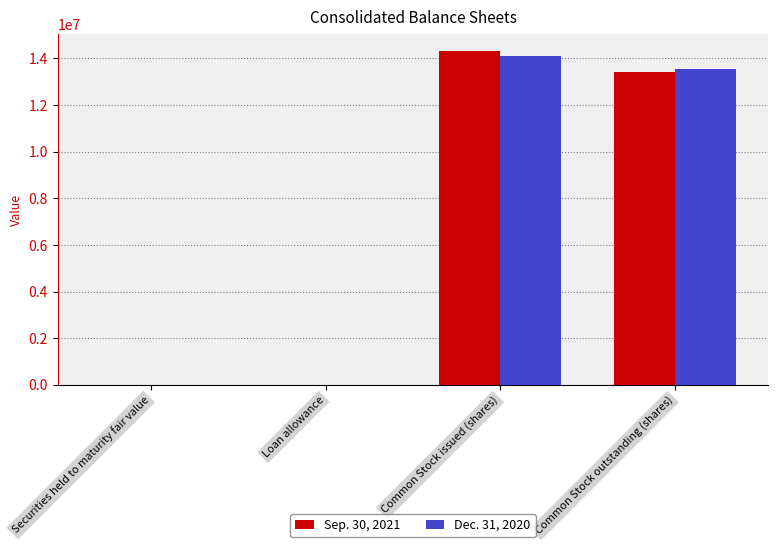

At which label does Sep. 30, 2021 reach its peak?

Common Stock issued (shares)